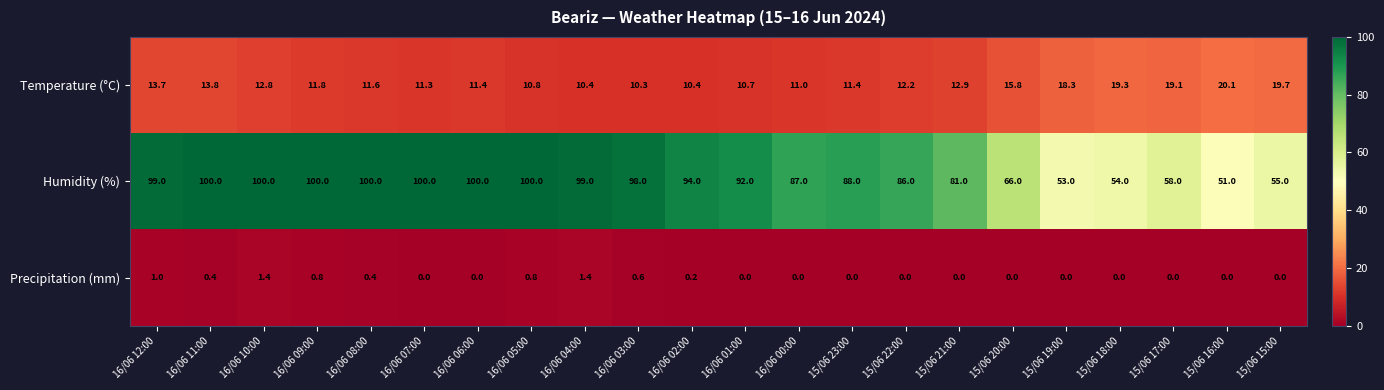

What is the difference between the highest and lowest values at 15/06 22:00?

86.0